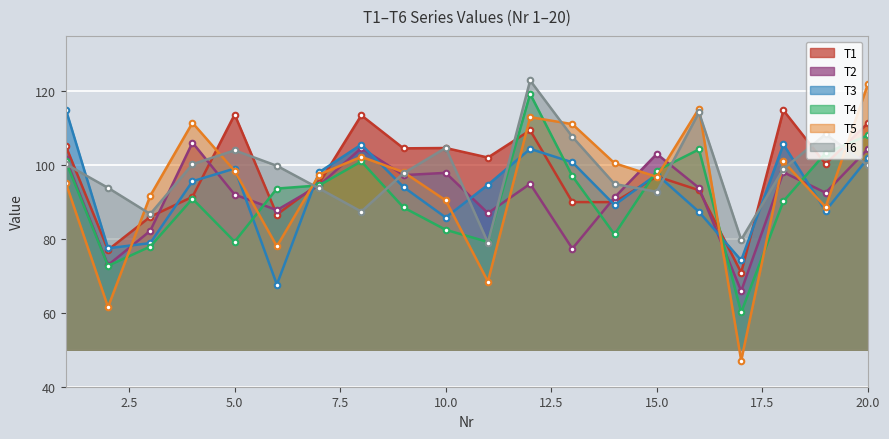

What is the value of the T1 point at the 14th from the left?

90.0